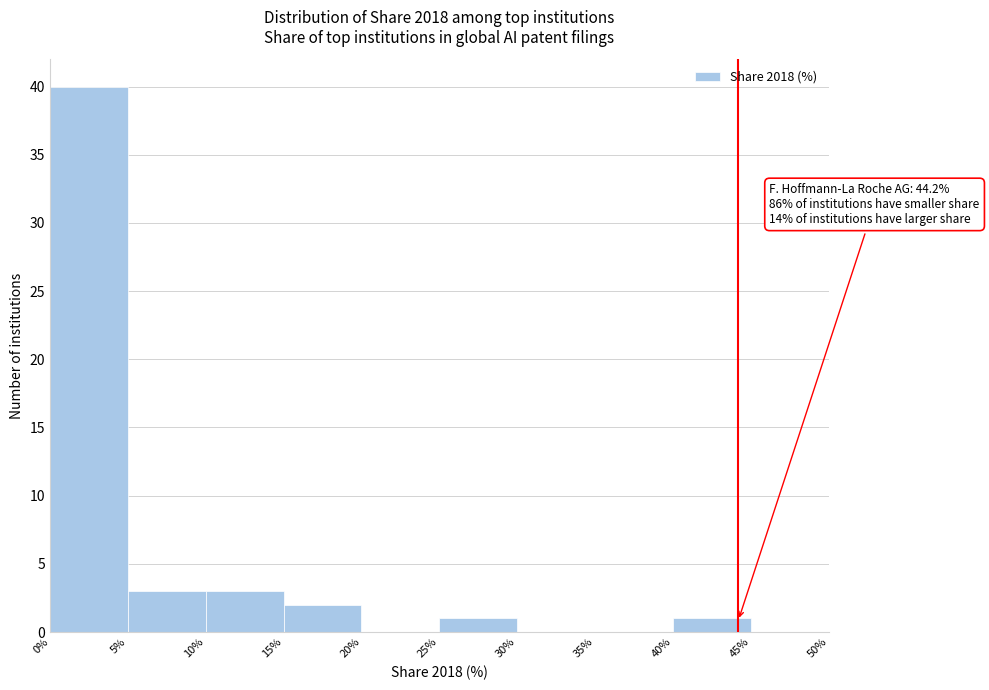

Over which range of the x-axis is the bar tallest?

0% to 5%